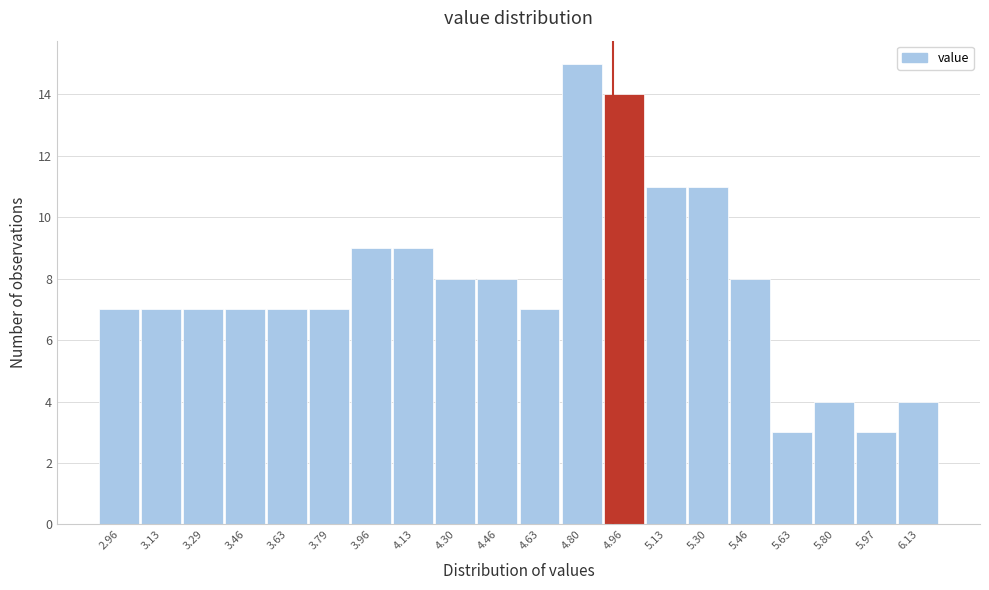

Reading right to left, list all the values displayed in this chart.

6.13=4	5.97=3	5.80=4	5.63=3	5.46=8	5.30=11	5.13=11	4.96=14	4.80=15	4.63=7	4.46=8	4.30=8	4.13=9	3.96=9	3.79=7	3.63=7	3.46=7	3.29=7	3.13=7	2.96=7